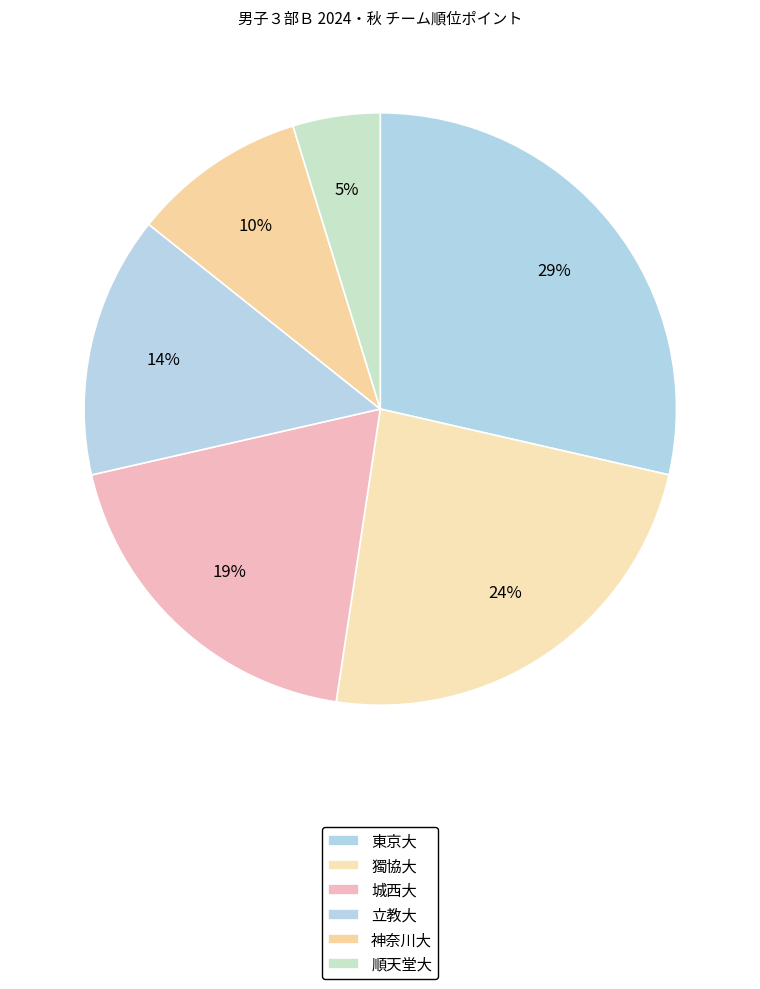

How many slices are in this pie chart?

6